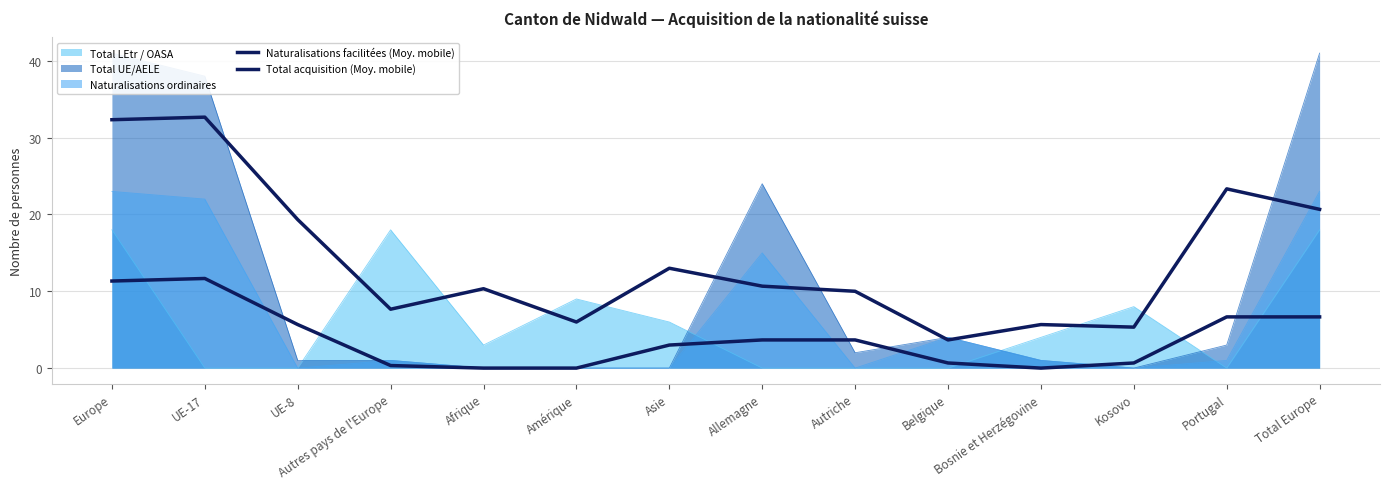

What is the greatest value displayed?

32.7